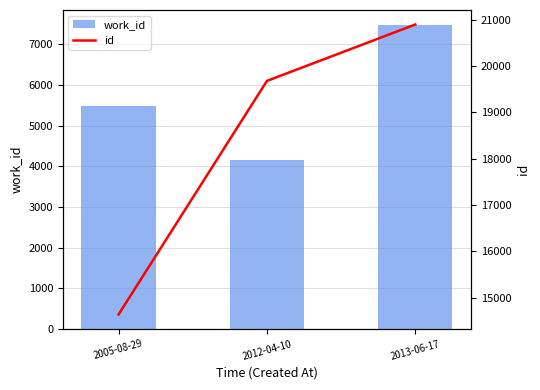

Where does the work_id series first go above 5476?

2013-06-17